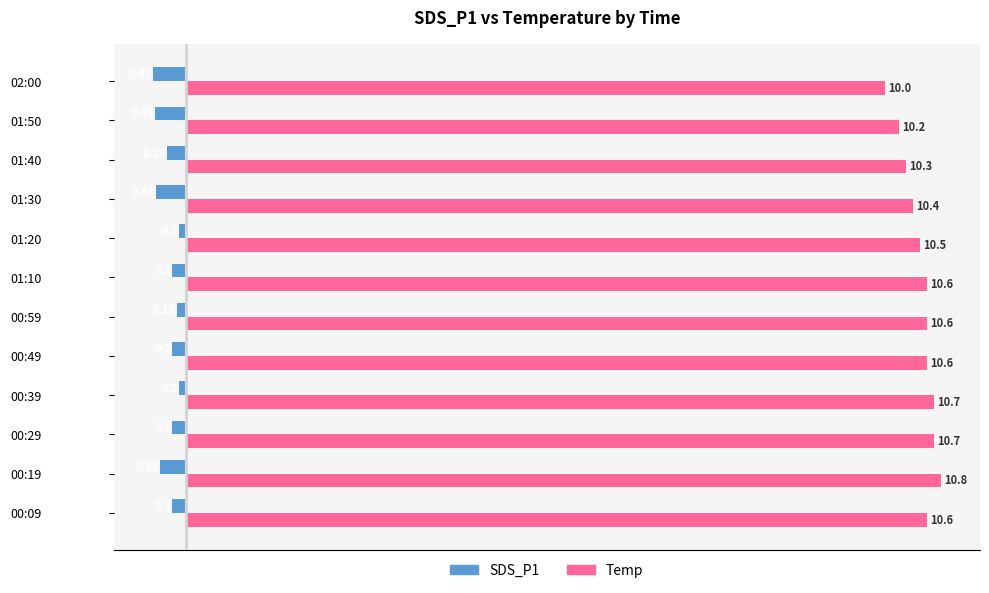

At which category is the sum across all series the highest?

00:39